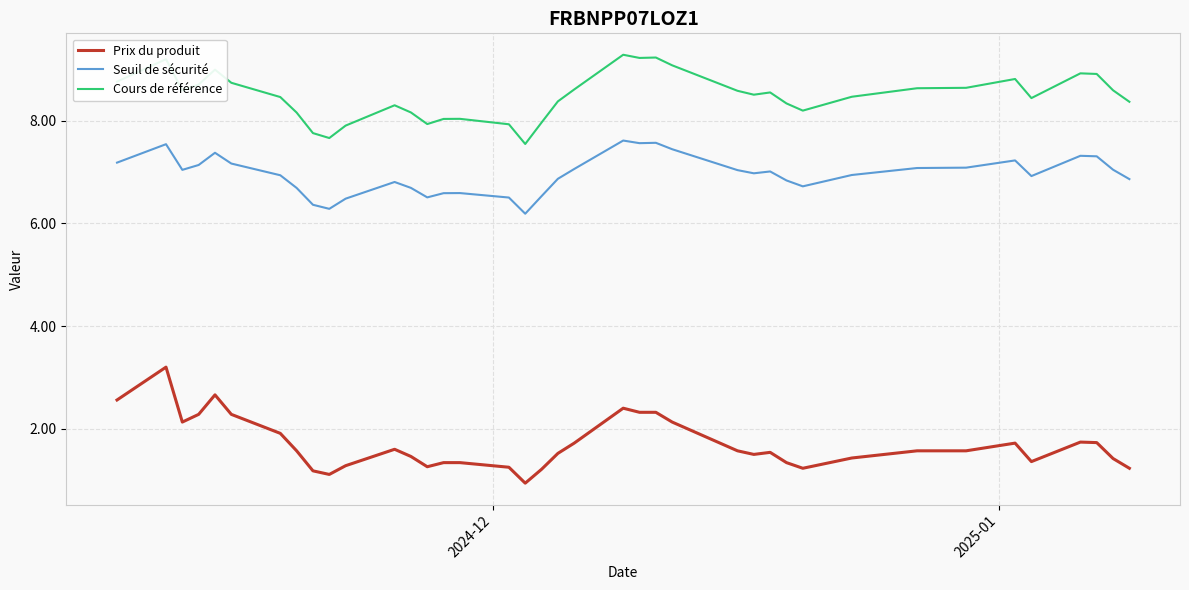

Which series has the largest total across all categories?

Cours de référence